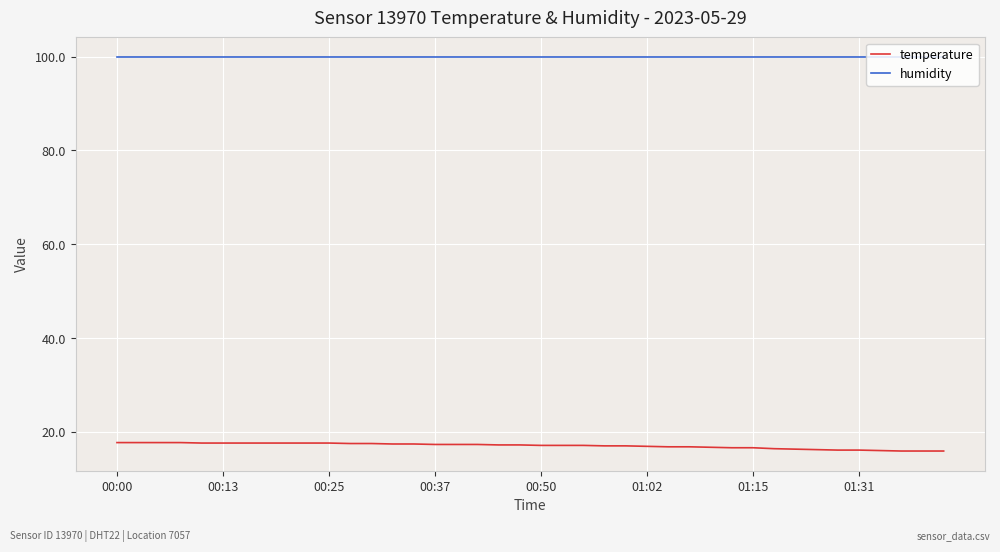

True or false: humidity and temperature cross at least once.

False